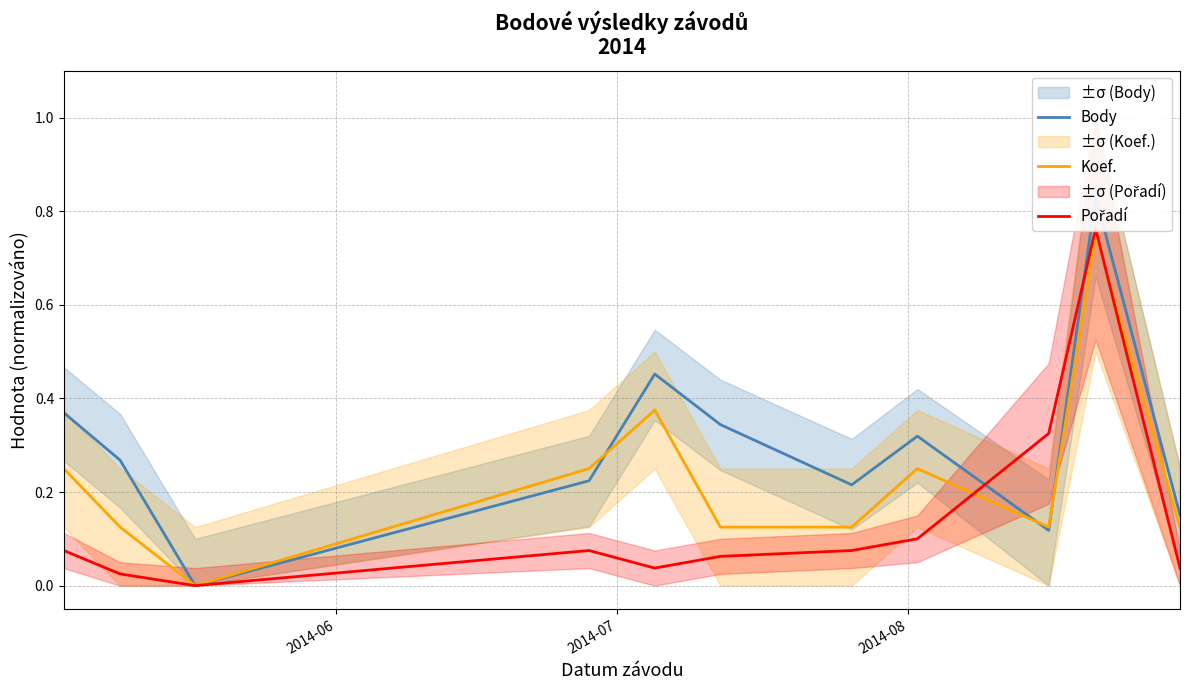

Reading right to left, what are all the values shown in this chart?

Body: 0.2	0.8	0.1	0.3	0.2	0.3	0.5	0.2	0.0	0.3	0.4
Koef.: 0.1	0.8	0.1	0.2	0.1	0.1	0.4	0.2	0.0	0.1	0.2
Pořadí: 0.0	0.8	0.3	0.1	0.1	0.1	0.0	0.1	0.0	0.0	0.1